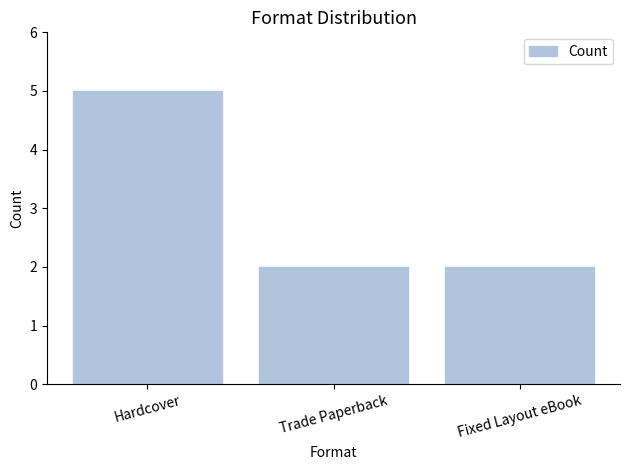

Reading left to right, list all the values displayed in this chart.

5	2	2